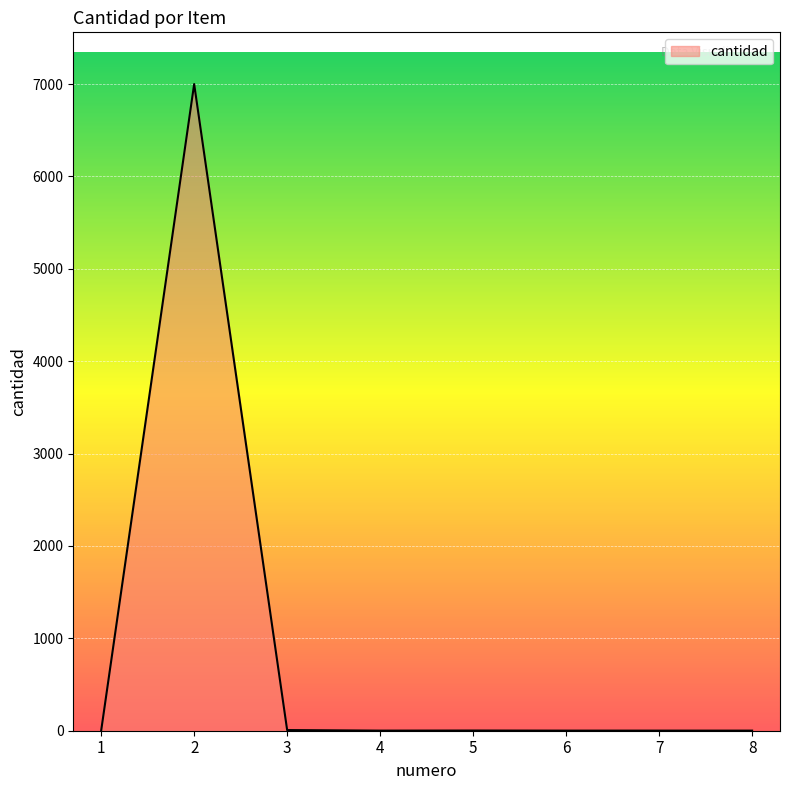

At which category does the data reach its first local peak?

2